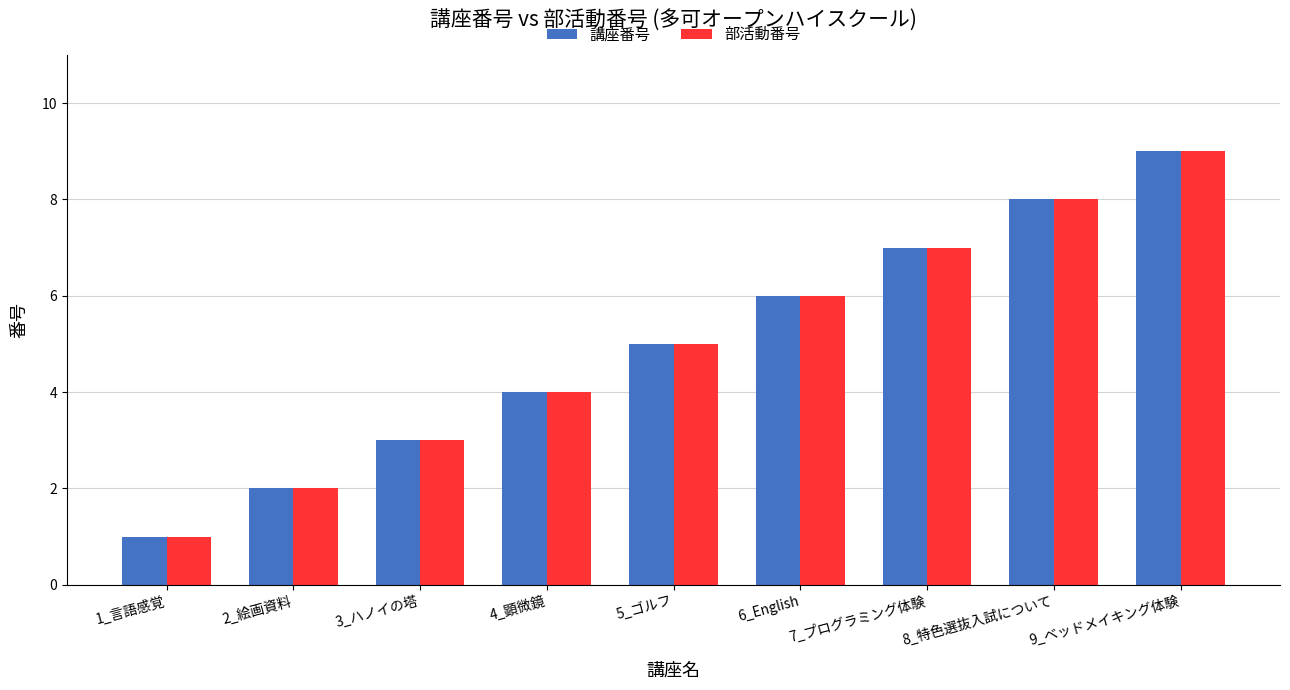

Count the number of categories in the chart.

9